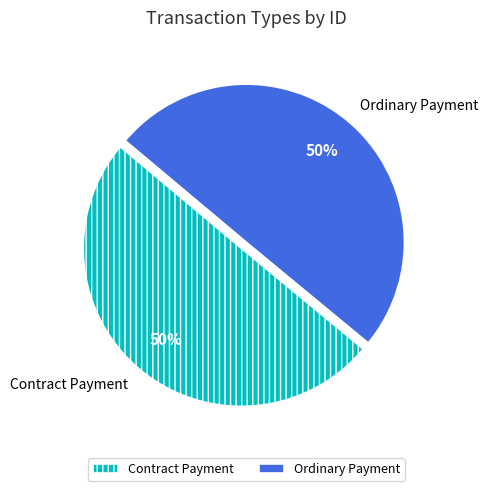

To the nearest percent, what is the average slice percentage?

50%